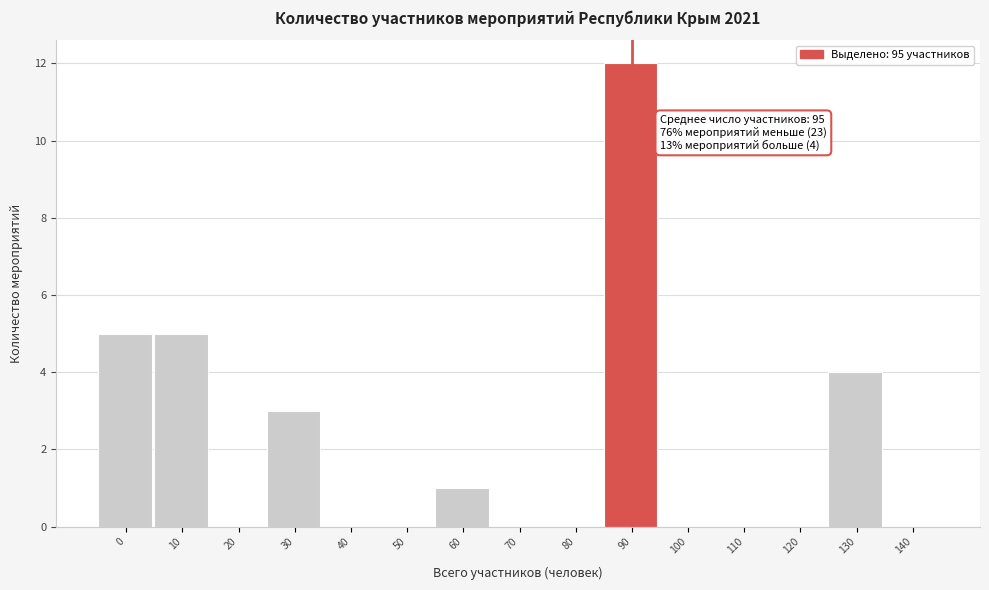

Reading left to right, transcribe all the data shown in this chart.

0=5	10=5	20=0	30=3	40=0	50=0	60=1	70=0	80=0	90=12	100=0	110=0	120=0	130=4	140=0